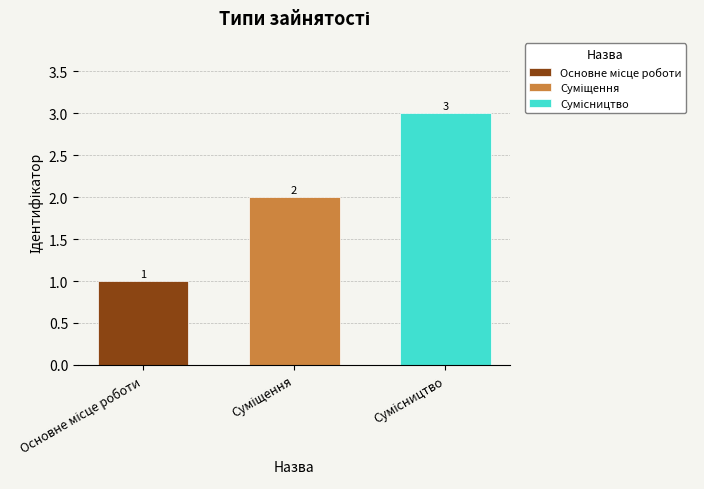

Count the number of categories in the chart.

1